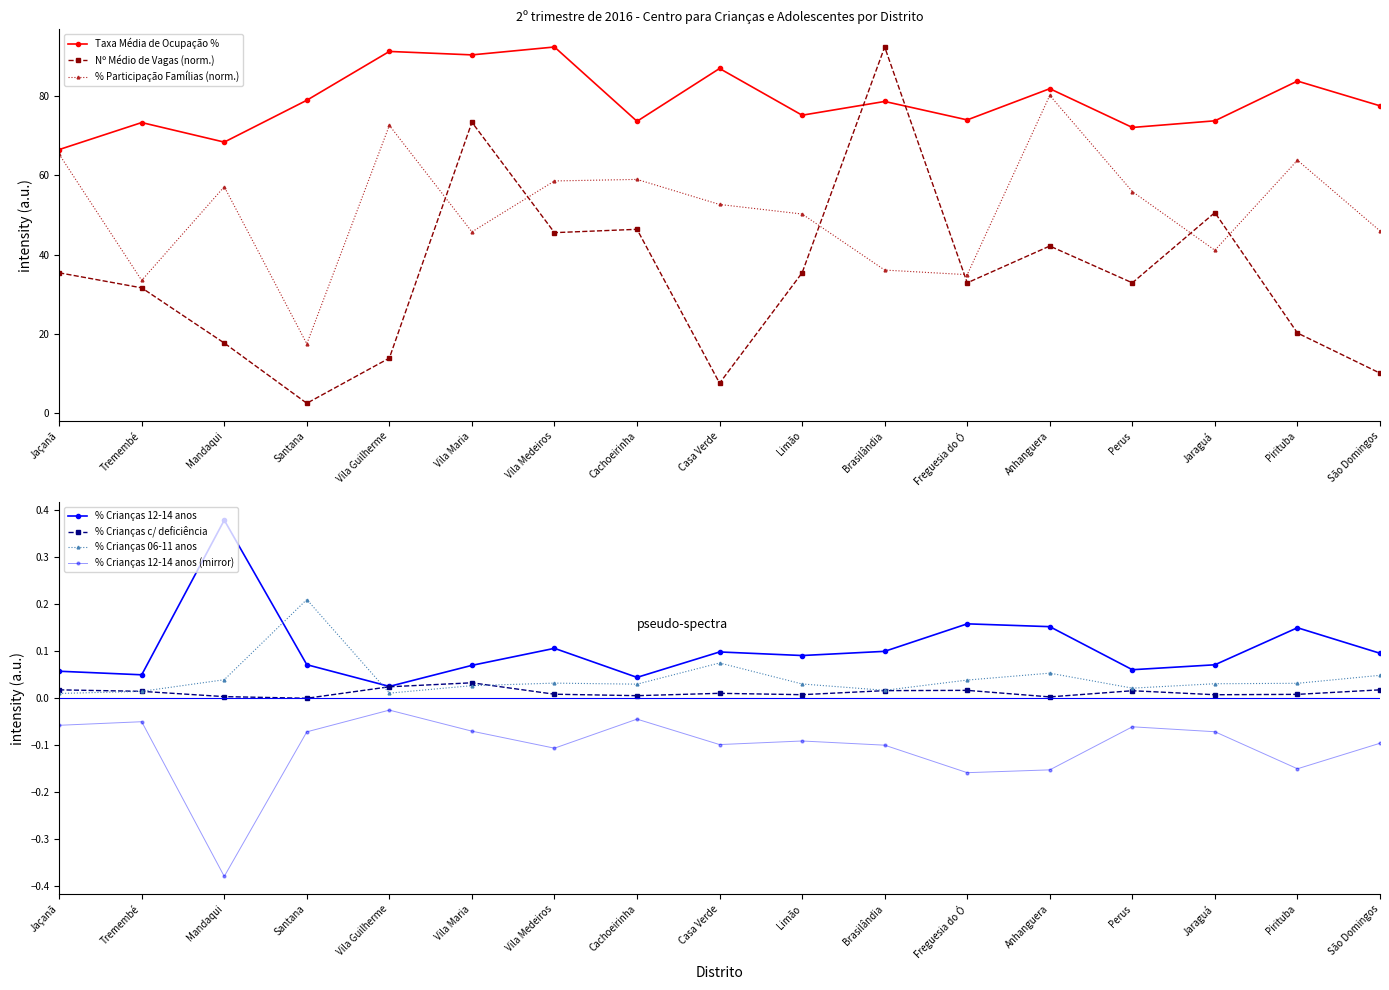

True or false: % Crianças 06-11 anos has more than 0 interior local peaks.

True